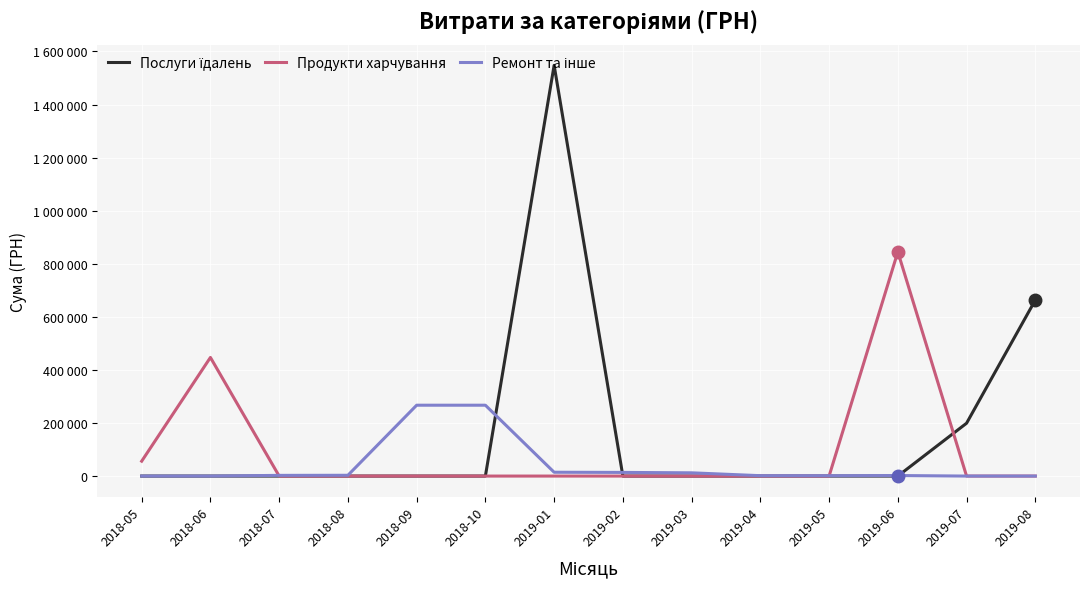

List the series in order of their peak value, lowest first.

Ремонт та інше, Продукти харчування, Послуги їдалень